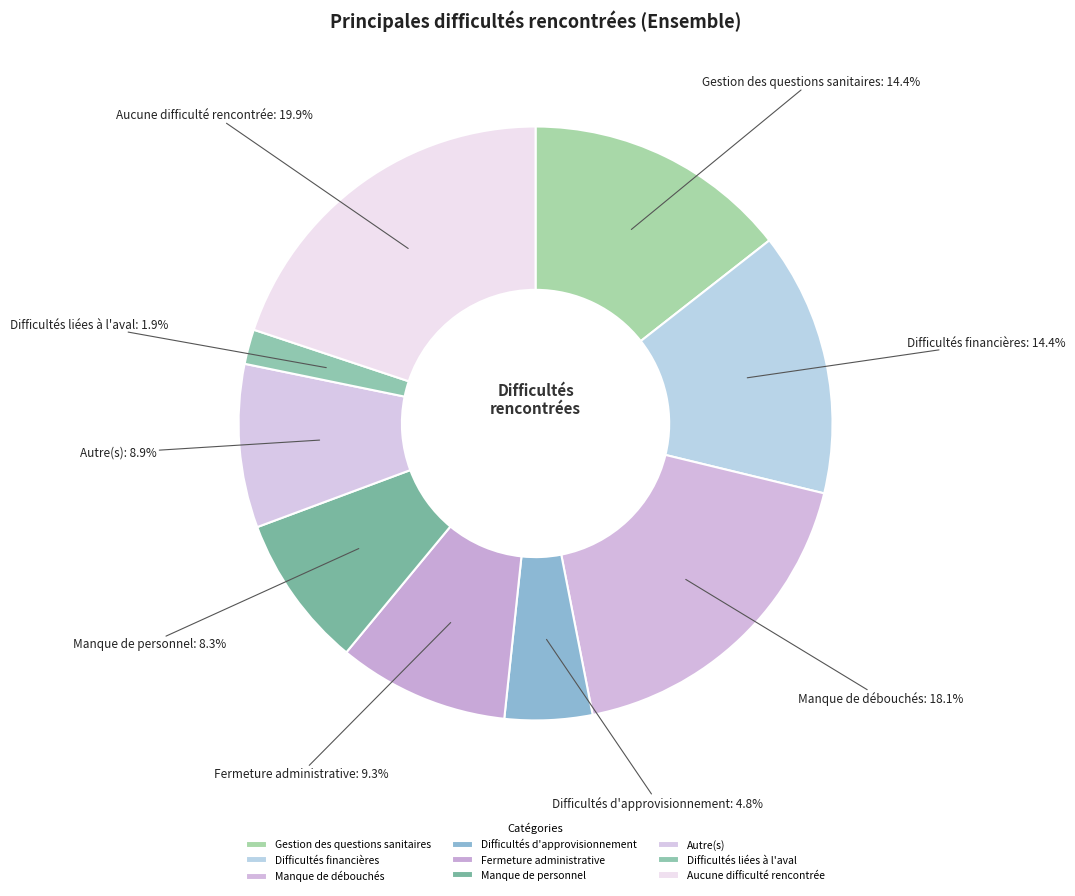

To the nearest percent, what portion does Fermeture administrative represent?

9%